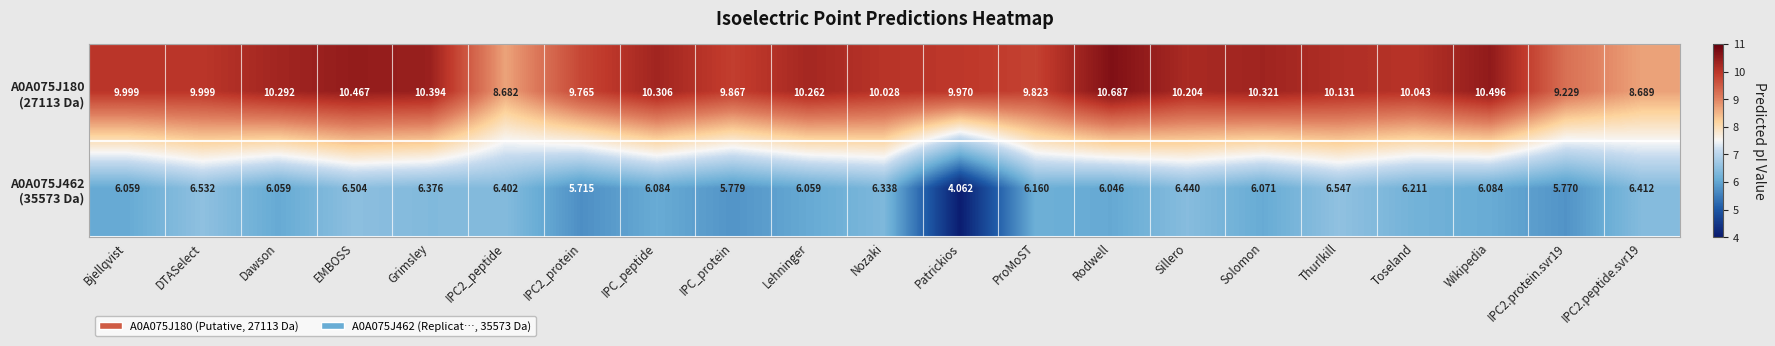

Count the number of categories in the chart.

21